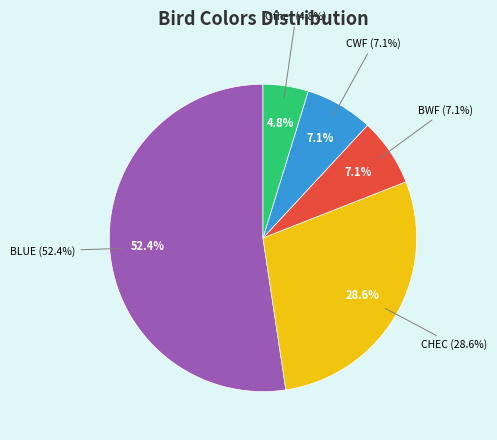

What is the smallest slice in the pie chart?

Other